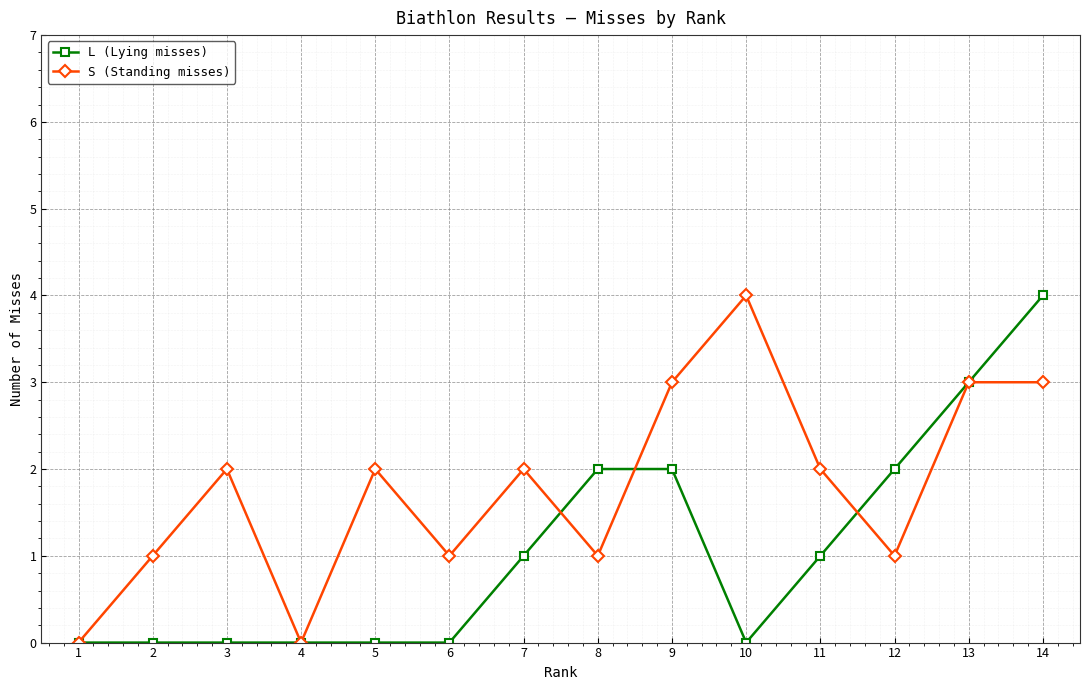

How many interior local valleys does the S (Standing misses) series have?

4